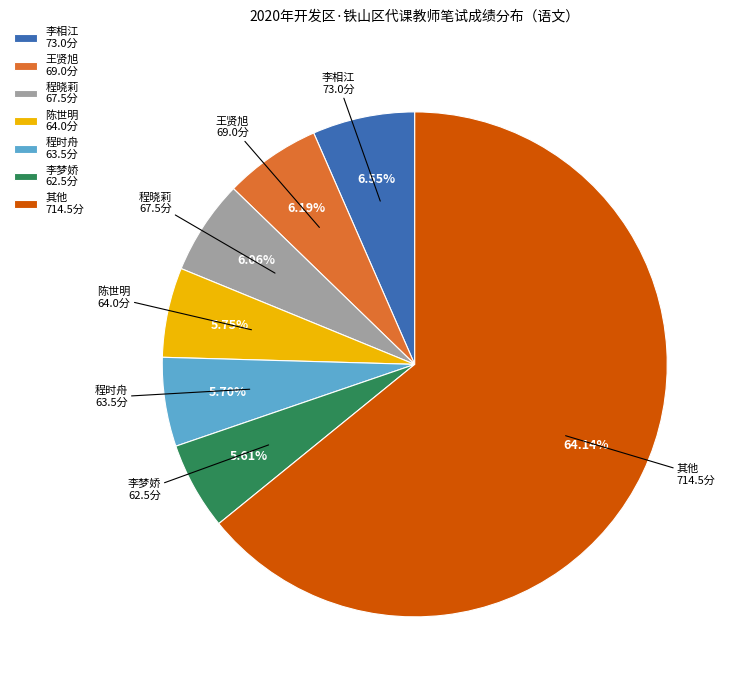

Is there any slice that represents more than half of the pie?

Yes